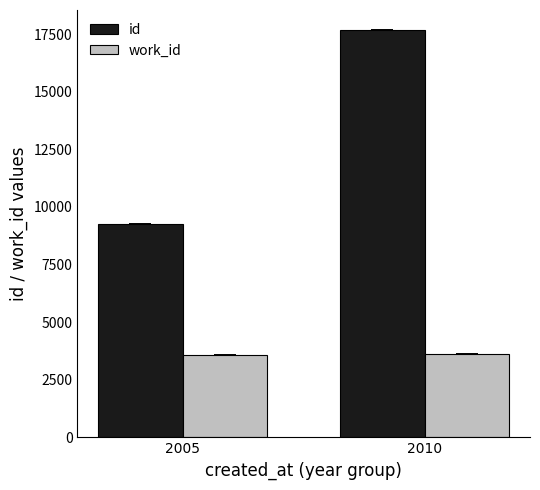

What is the lowest value of the work_id series?

3580